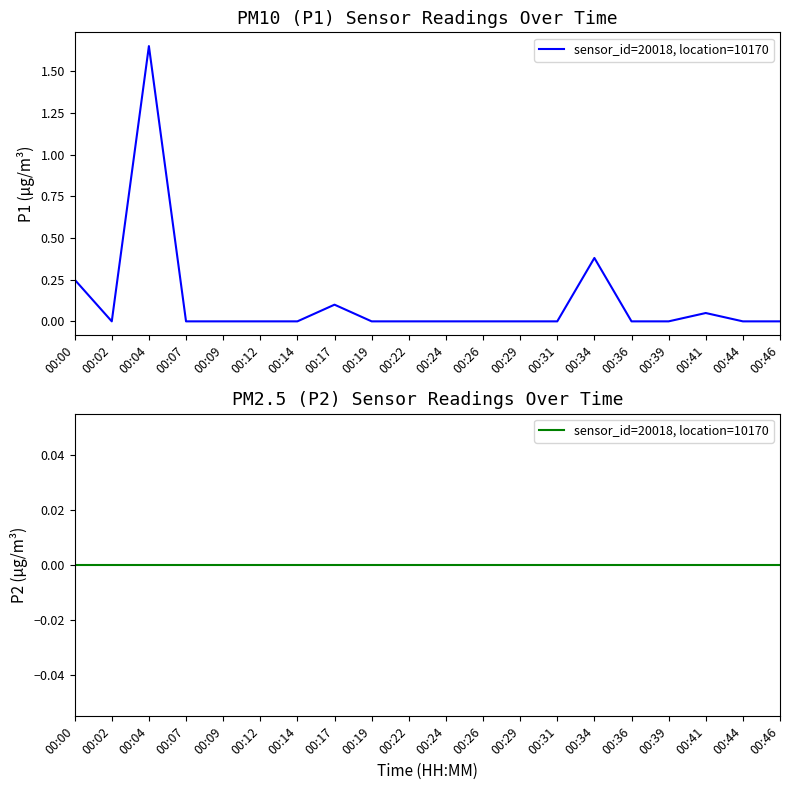

Between 00:17 and 00:19, which is larger?

00:17